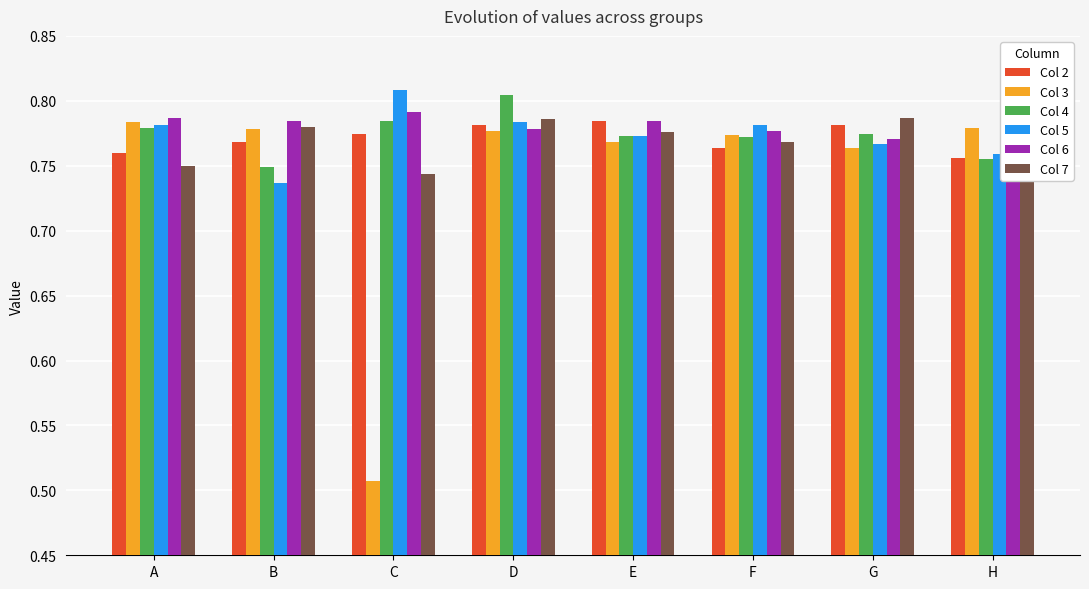

The value of Col 7 at D is 1.4. True or false?

False